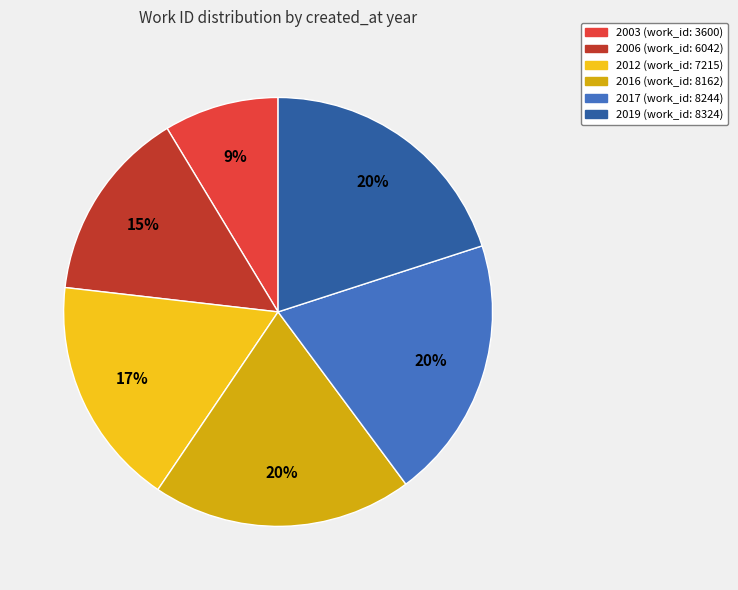

Which has a higher value, 2003 or 2016?

2016